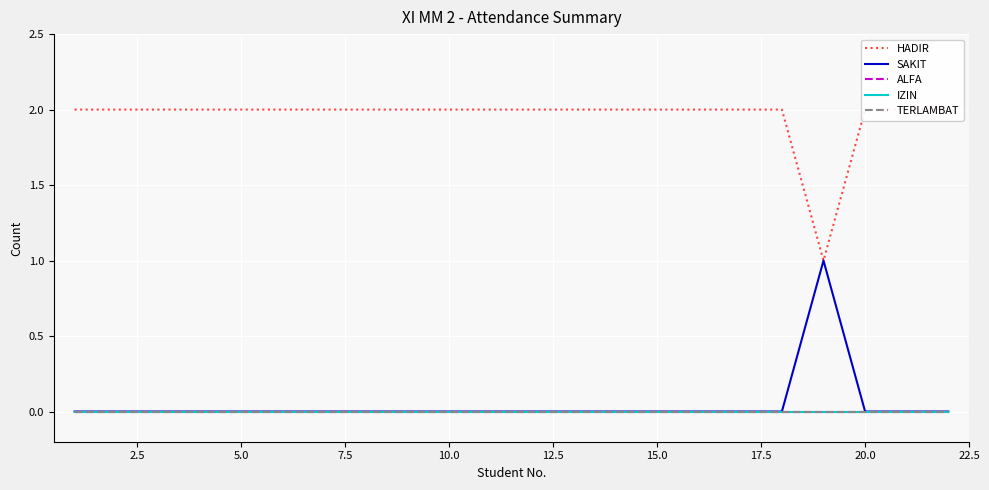

What is the greatest value displayed?

2